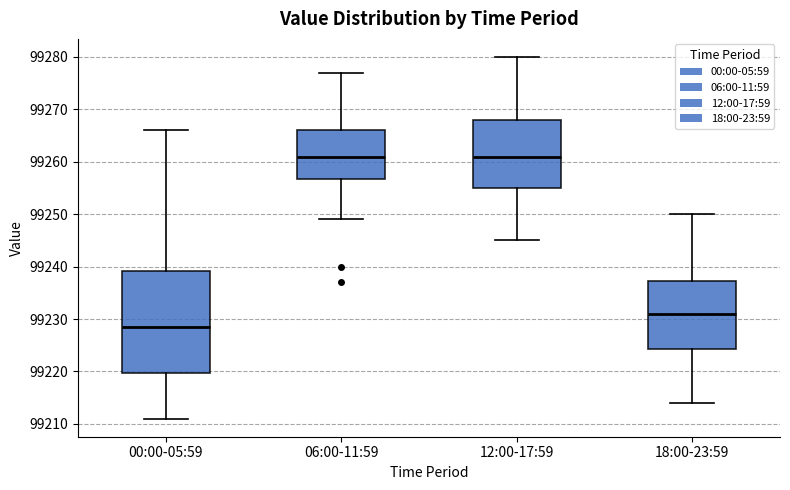

Comparing the boxes themselves (not the whiskers), which one is the tallest?

00:00-05:59